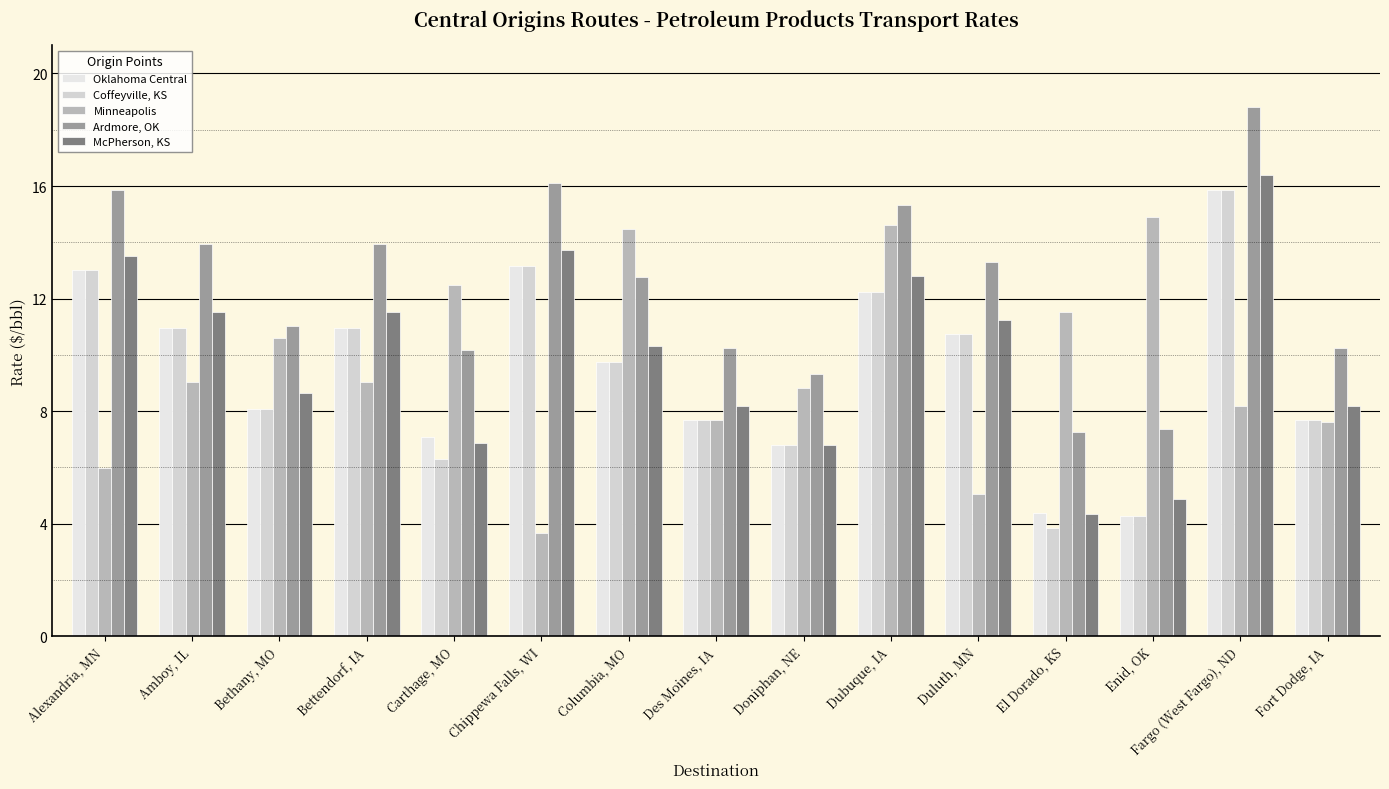

The Minneapolis series shows 5.8 at Amboy, IL. True or false?

False